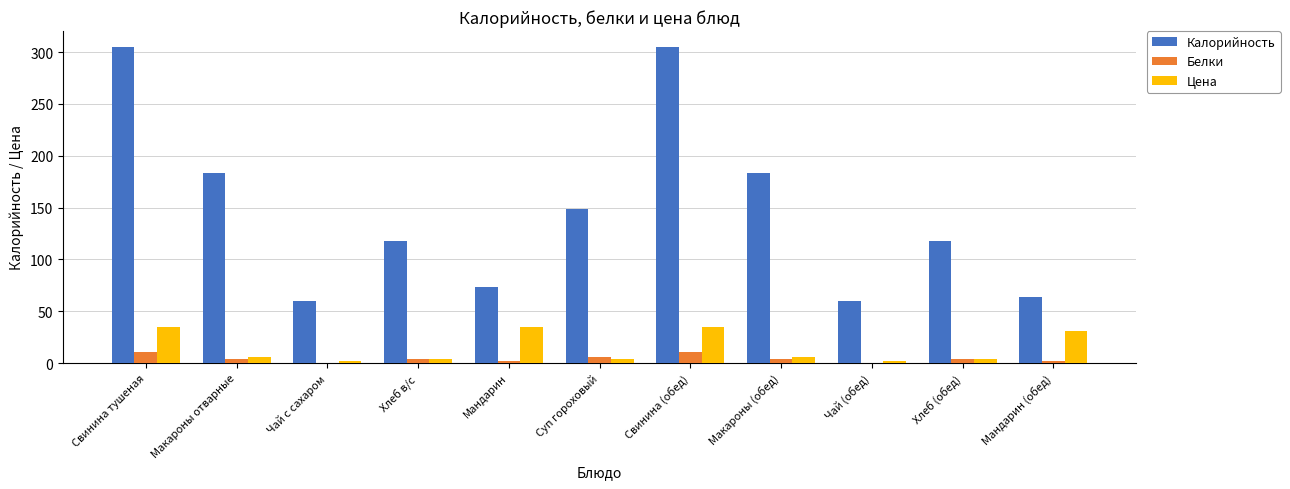

What is the average value of the Белки series?

4.1